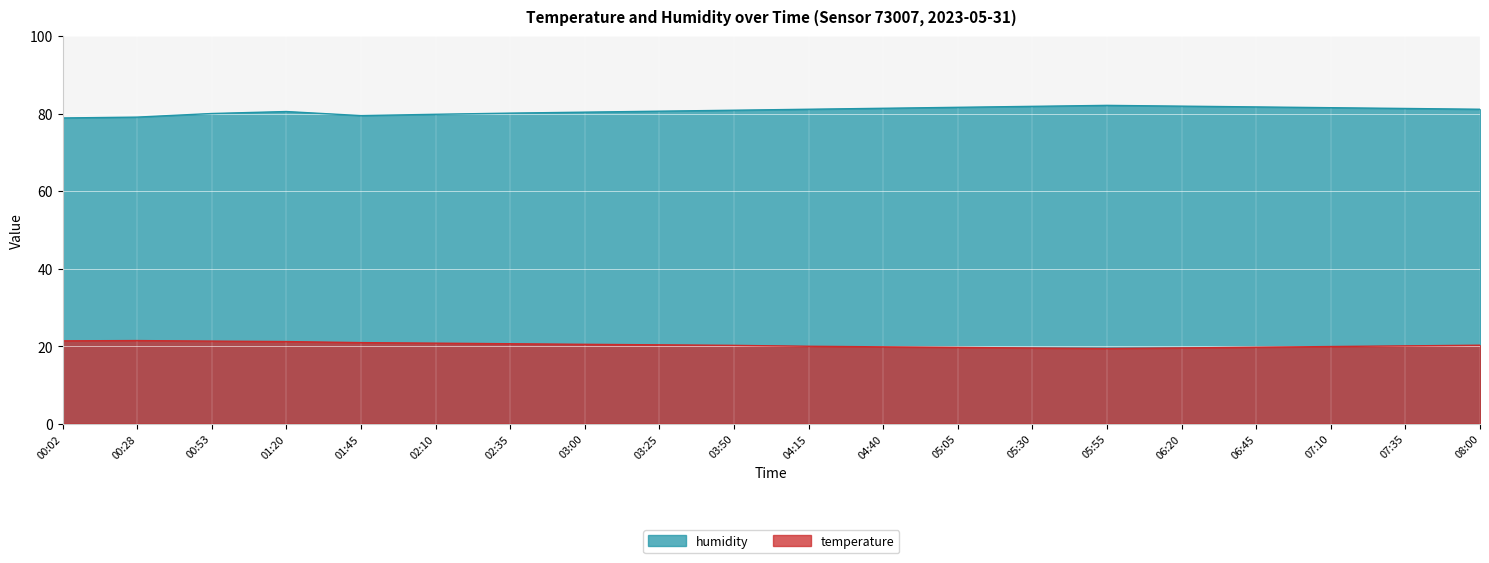

Reading left to right, extract all data points from this chart.

temperature: 00:02=21.4	00:28=21.4	00:53=21.3	01:20=21.2	01:45=20.9	02:10=20.8	02:35=20.6	03:00=20.4	03:25=20.3	03:50=20.2	04:15=19.9	04:40=19.8	05:05=19.6	05:30=19.5	05:55=19.4	06:20=19.5	06:45=19.7	07:10=19.9	07:35=20.1	08:00=20.2
humidity: 00:02=78.8	00:28=79.1	00:53=80.0	01:20=80.5	01:45=79.5	02:10=79.8	02:35=80.1	03:00=80.3	03:25=80.6	03:50=80.8	04:15=81.1	04:40=81.3	05:05=81.6	05:30=81.8	05:55=82.1	06:20=81.9	06:45=81.7	07:10=81.5	07:35=81.3	08:00=81.1